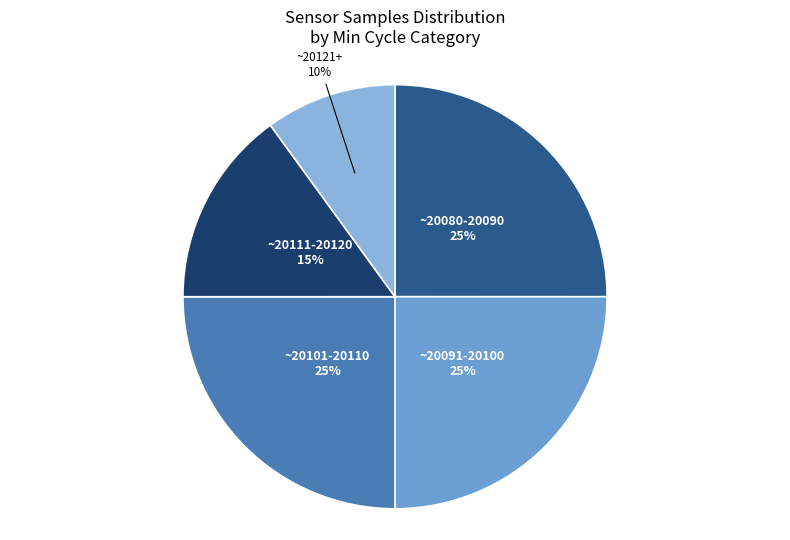

Approximately how many times larger is the value at ~20080-20090 25% compared to ~20111-20120 15%?

1.7